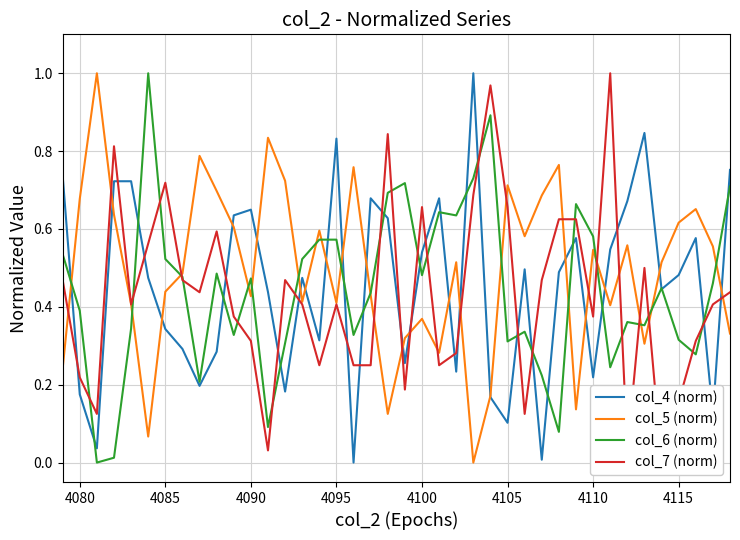

List the series in order of their peak value, highest first.

col_5 (norm), col_6 (norm), col_4 (norm), col_7 (norm)